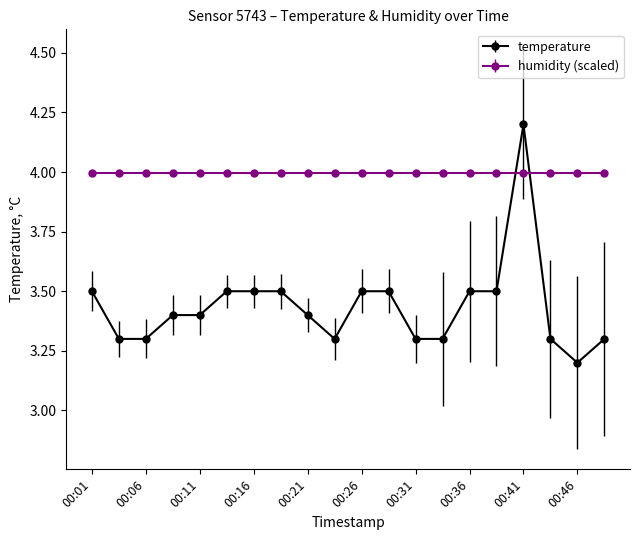

Which series has the largest range (max minus min)?

temperature